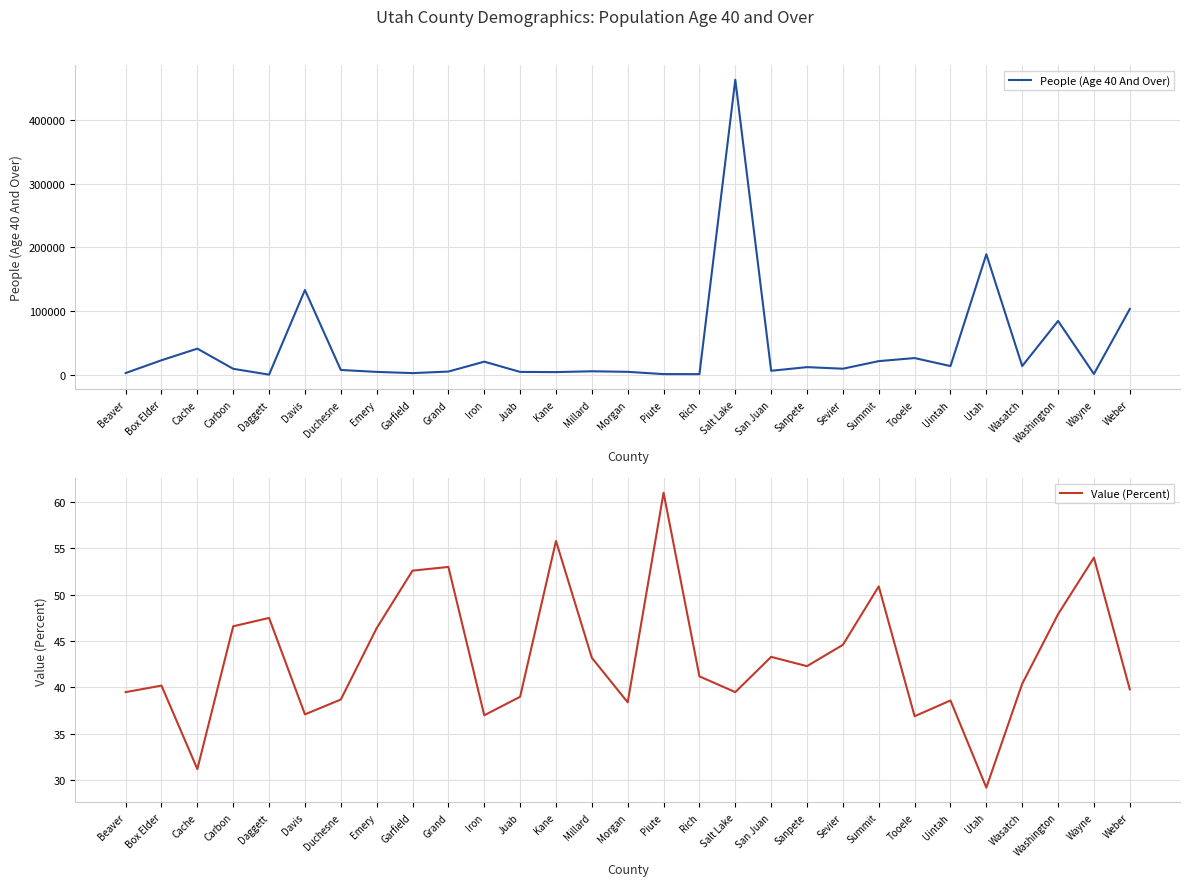

True or false: Value (Percent) and People (Age 40 And Over) intersect in this chart.

False